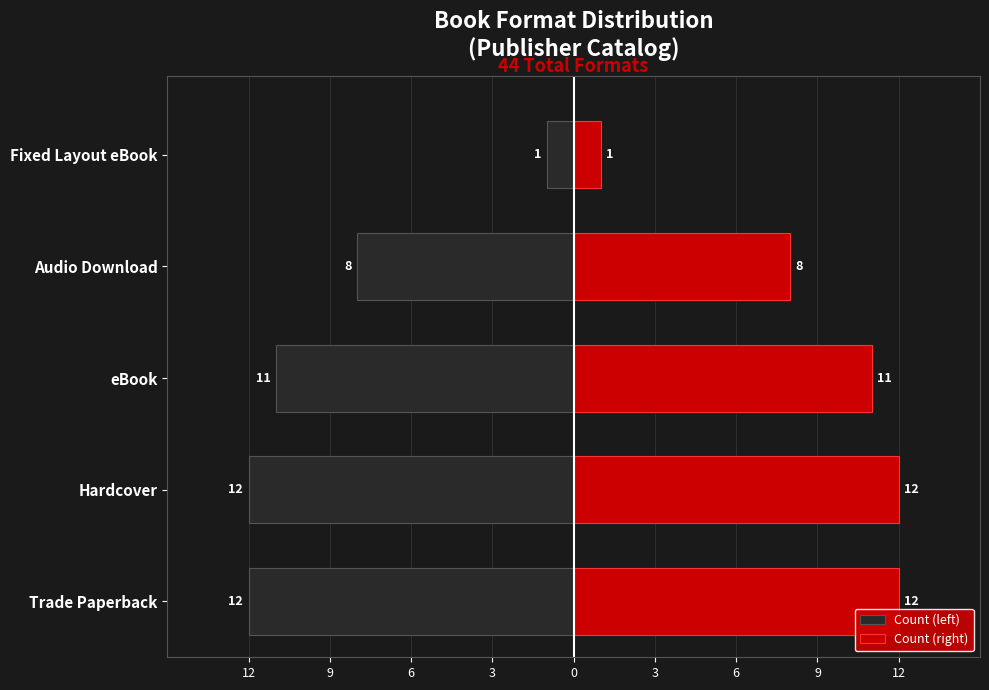

Which series has the largest range (max minus min)?

Count (left)